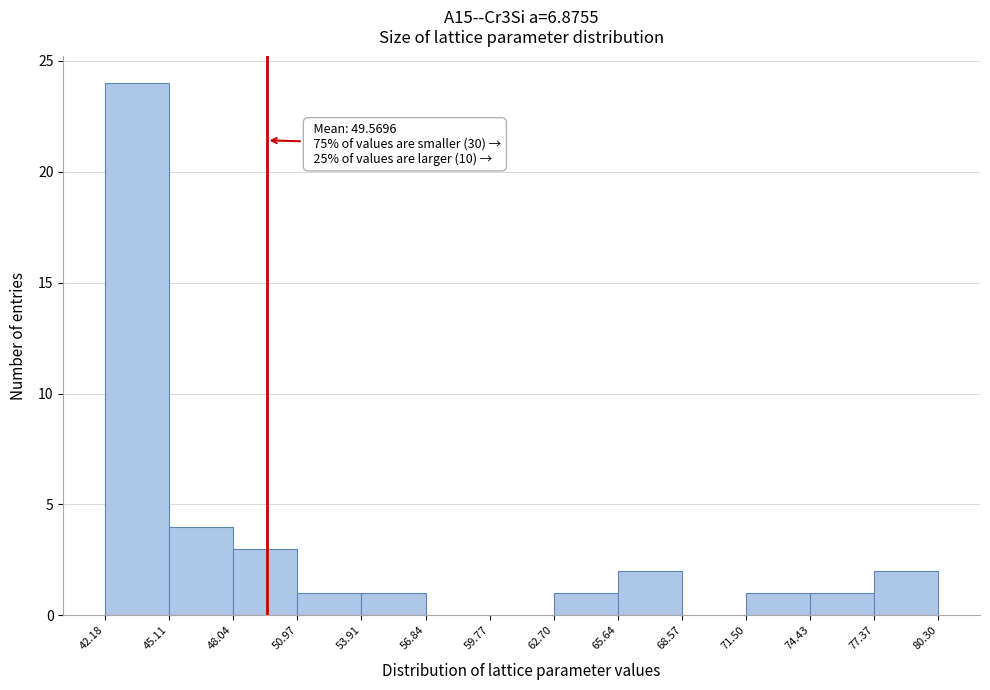

Over which range of the x-axis is the bar tallest?

42.18 to 45.11